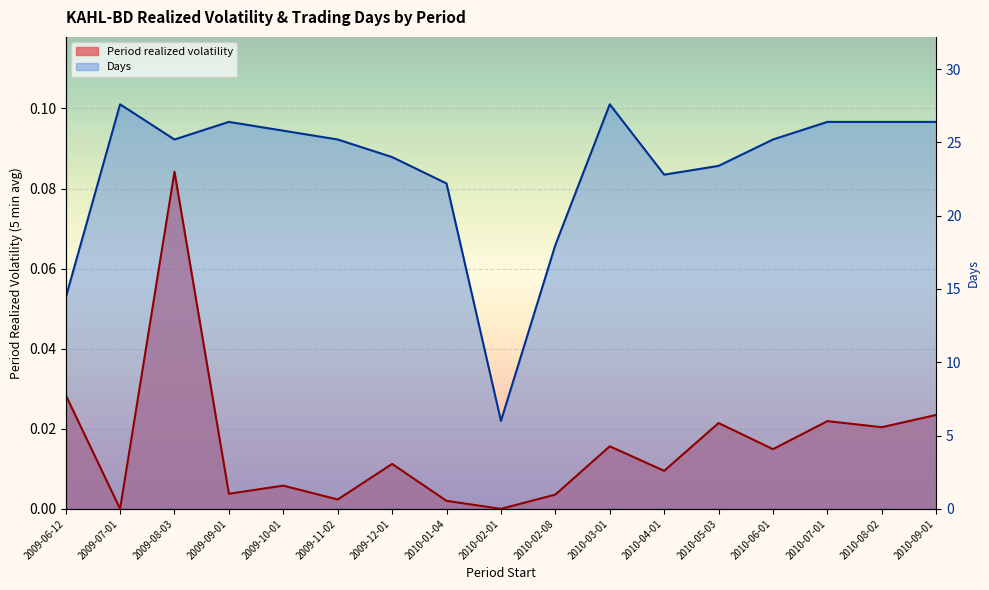

List the series in order of their overall mean, lowest first.

Period realized volatility, Days